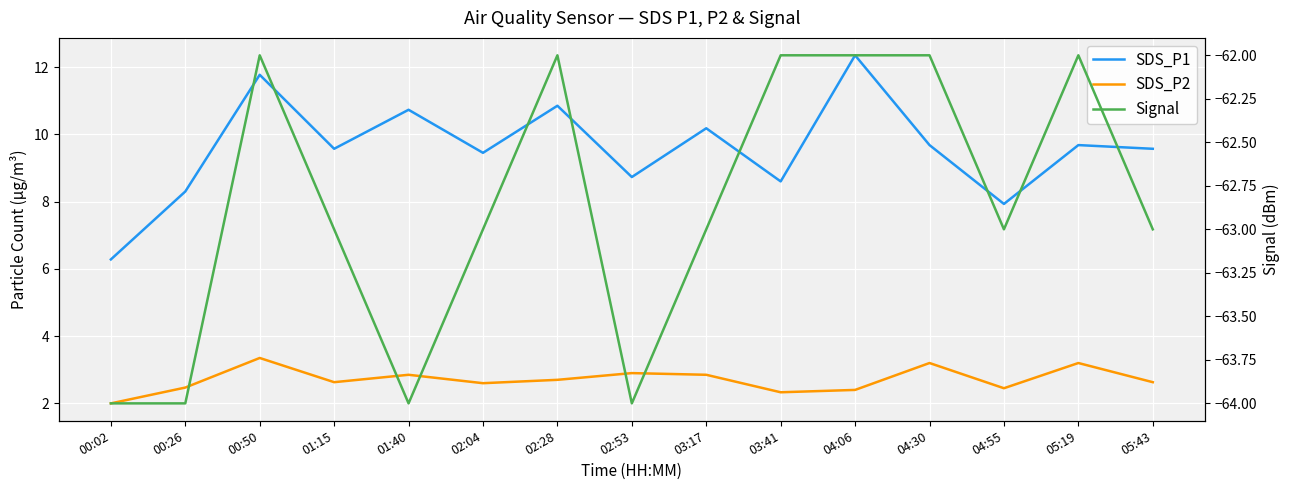

What is the sum of the SDS_P2 values at 02:28 and 05:43?

5.3